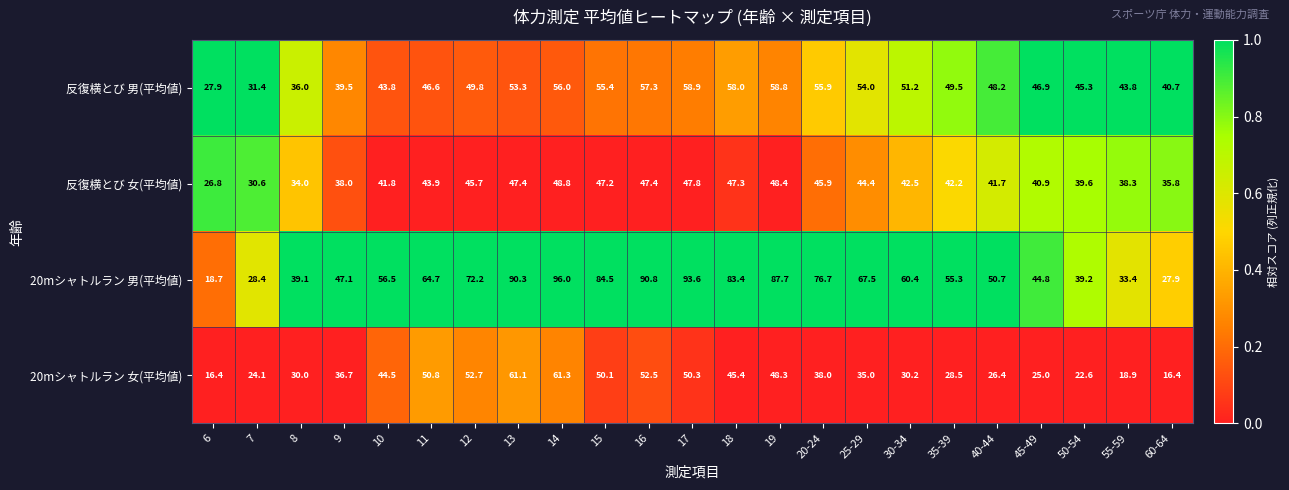

The value of 反復横とび 男(平均値) at 10 is 43.8. True or false?

True